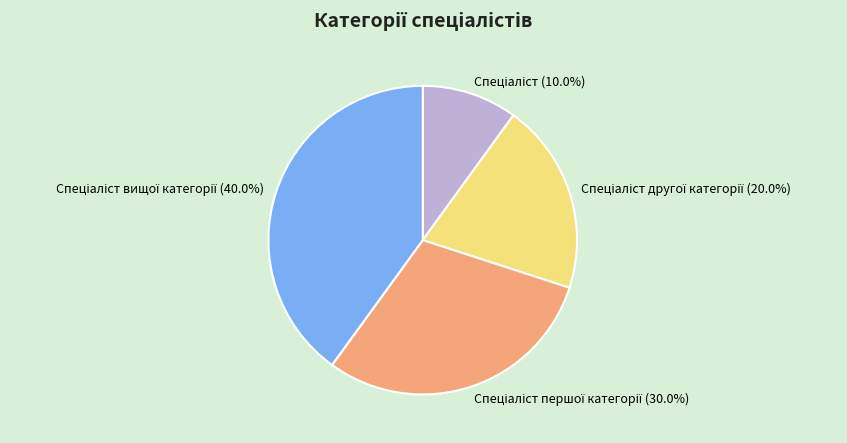

Is there a majority slice in this chart?

No